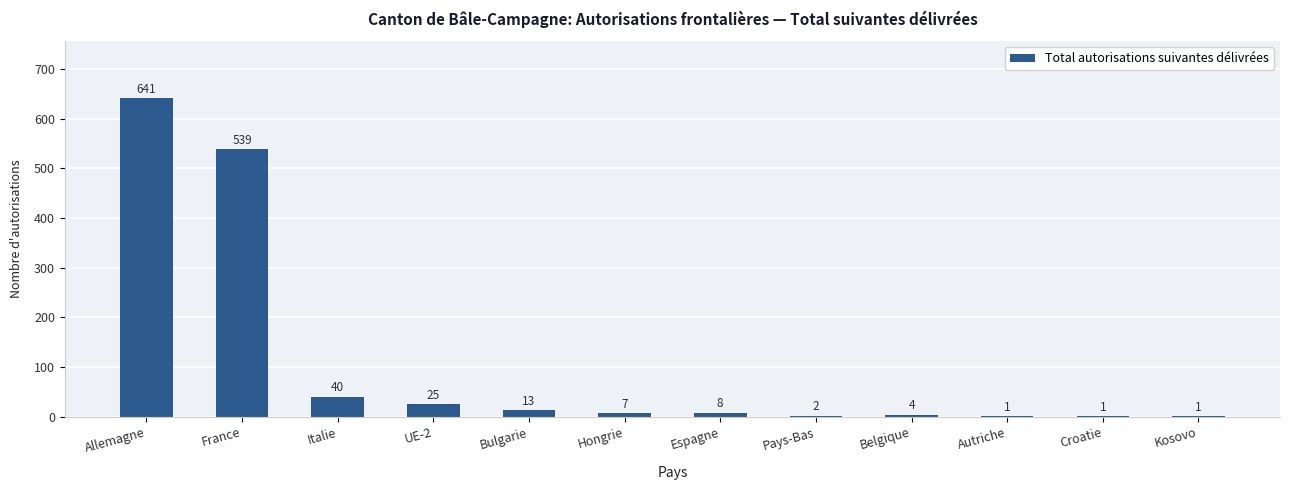

Reading right to left, transcribe all the data shown in this chart.

Kosovo=1	Croatie=1	Autriche=1	Belgique=4	Pays-Bas=2	Espagne=8	Hongrie=7	Bulgarie=13	UE-2=25	Italie=40	France=539	Allemagne=641